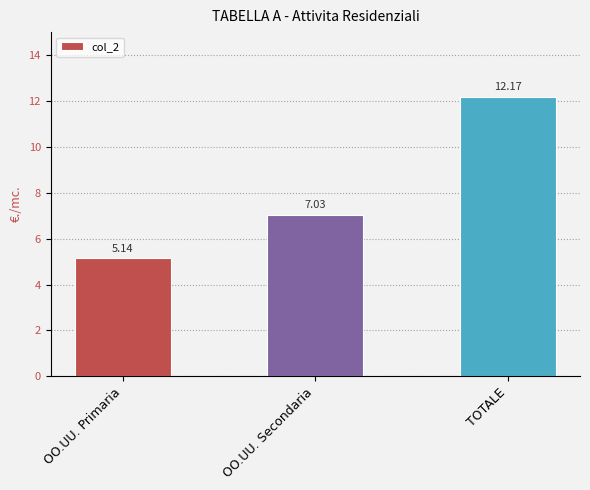

What is the maximum value shown in the chart?

12.2